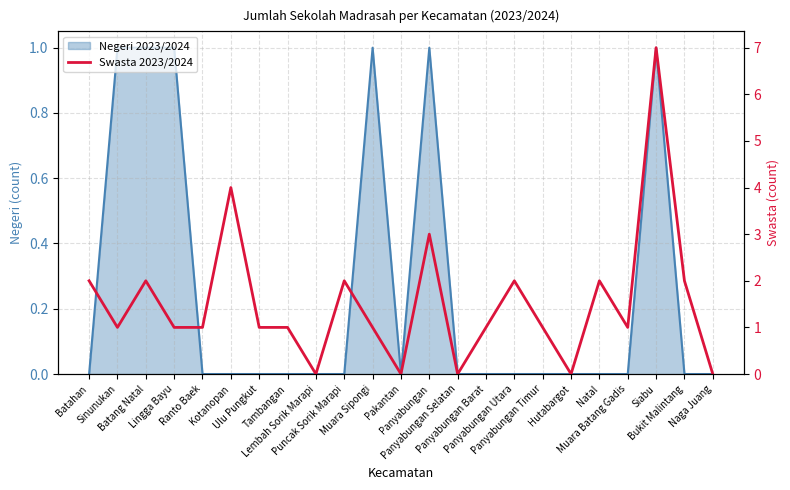

What is the label of the 3rd point from the left?

Batang Natal